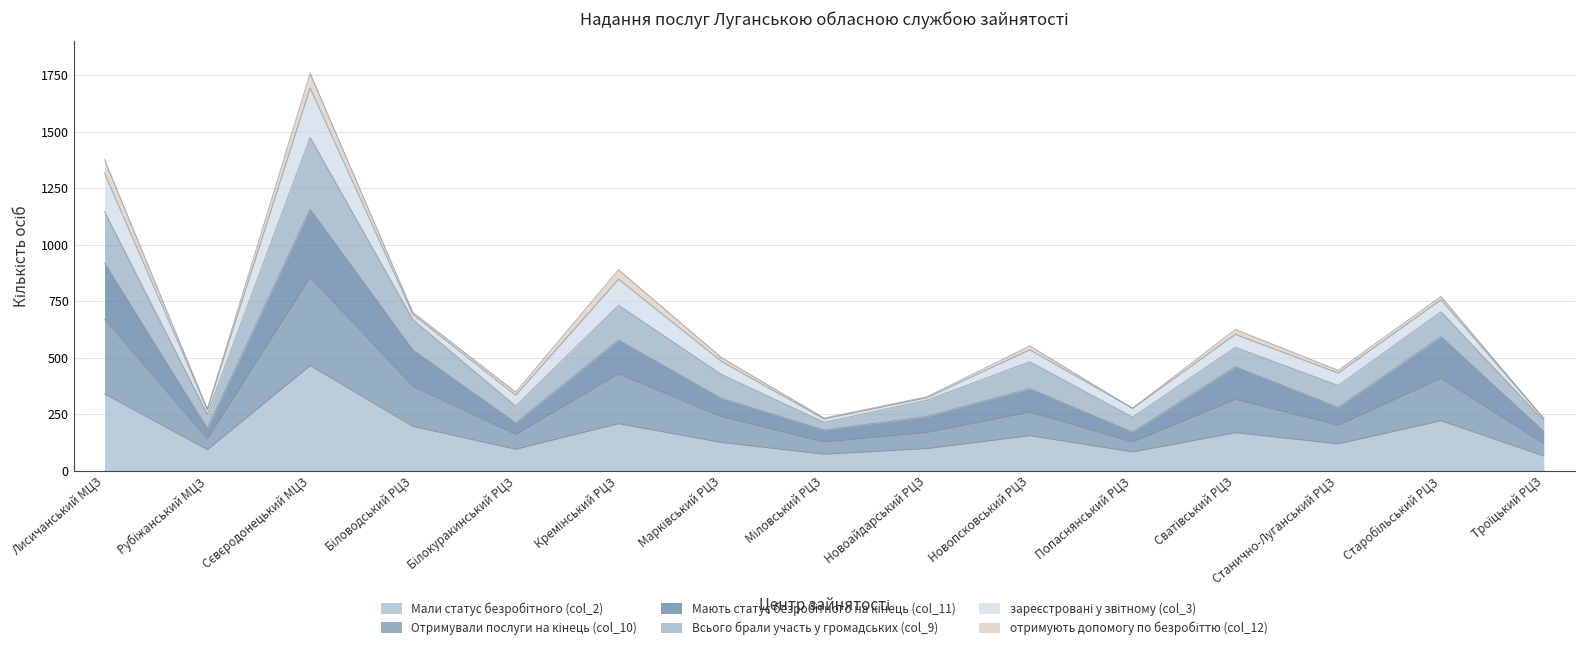

The value of Мали статус безробітного (col_2) at Сватівський РЦЗ is 169. True or false?

True